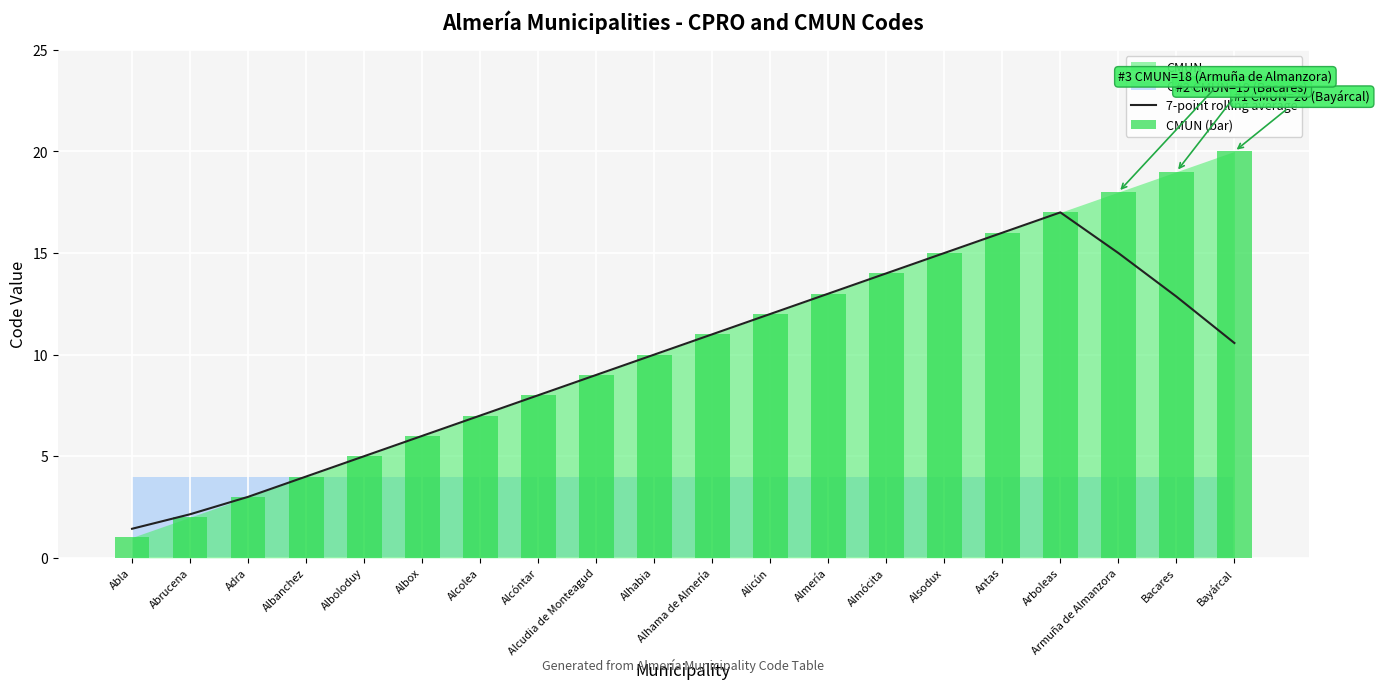

Reading left to right, transcribe all the data shown in this chart.

7-point rolling average: 1.4	2.1	3.0	4.0	5.0	6.0	7.0	8.0	9.0	10.0	11.0	12.0	13.0	14.0	15.0	16.0	17.0	15.0	12.9	10.6
CMUN (bar): 1.0	2.0	3.0	4.0	5.0	6.0	7.0	8.0	9.0	10.0	11.0	12.0	13.0	14.0	15.0	16.0	17.0	18.0	19.0	20.0